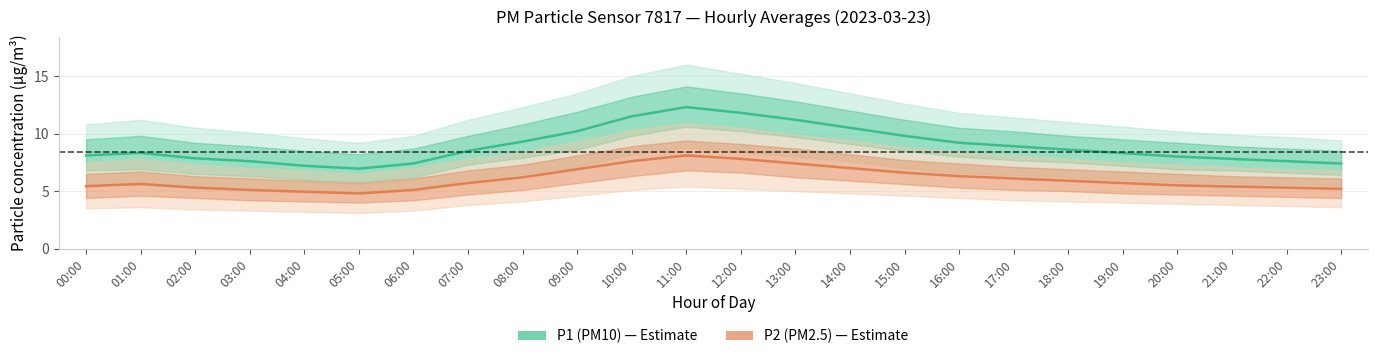

Rank the categories by P1 (PM10) value from highest to lowest.

11:00, 12:00, 10:00, 13:00, 14:00, 09:00, 15:00, 08:00, 16:00, 17:00, 18:00, 07:00, 01:00, 19:00, 00:00, 20:00, 02:00, 21:00, 03:00, 22:00, 06:00, 23:00, 04:00, 05:00